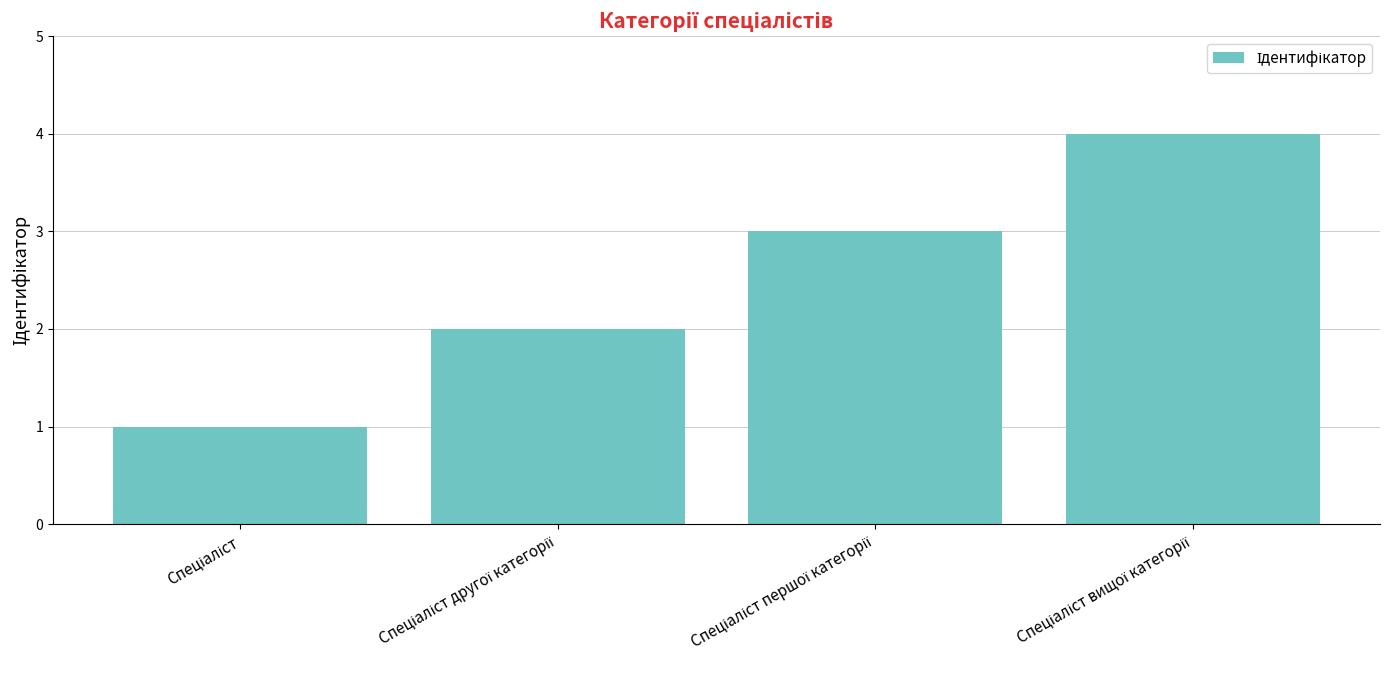

What is the sum of all values?

10